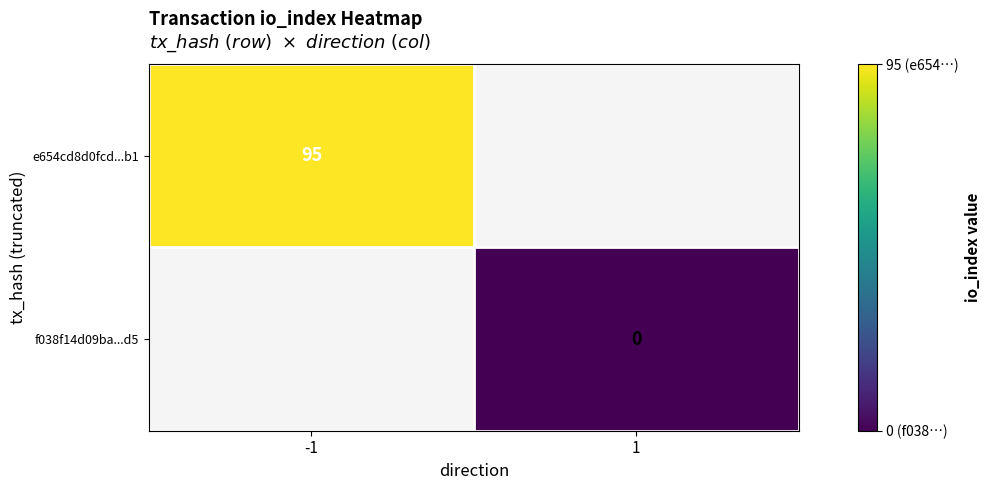

At how many categories does at least one series exceed 65?

1